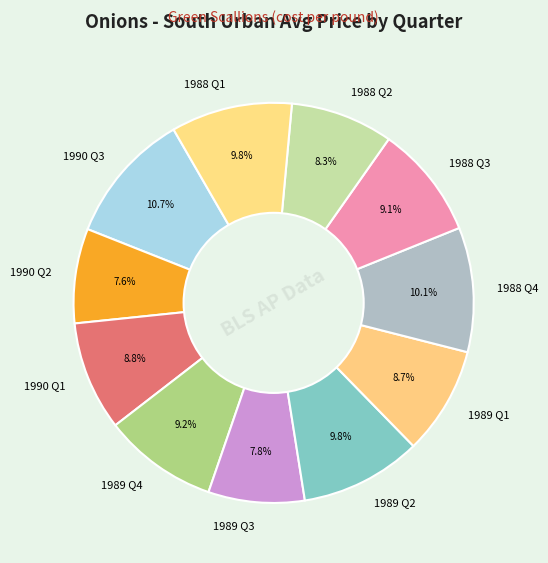

The 1989 Q1 slice represents 9% of the pie. True or false?

True